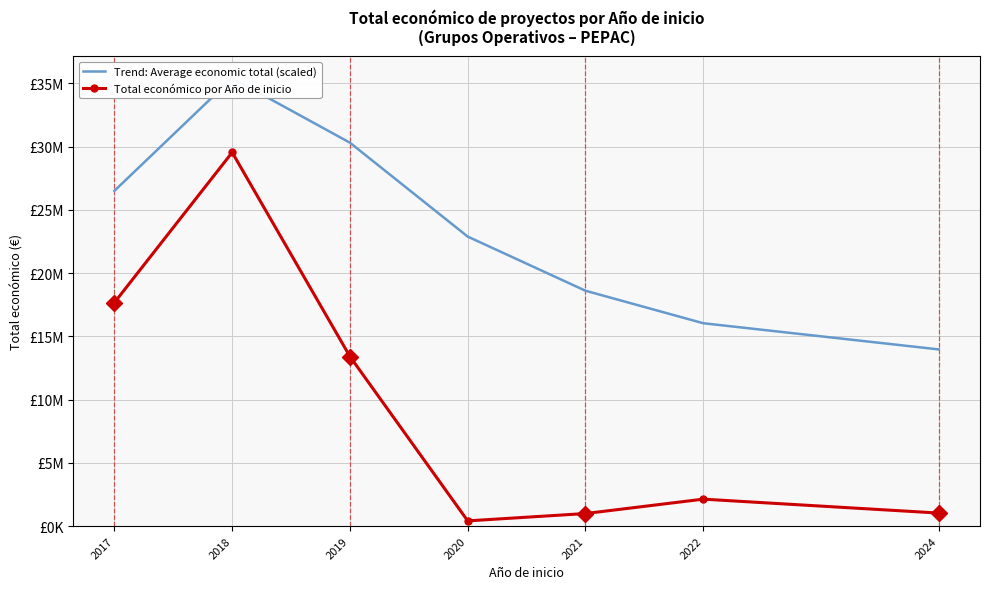

What is the average value of the Total económico por Año de inicio series?

9308595.0